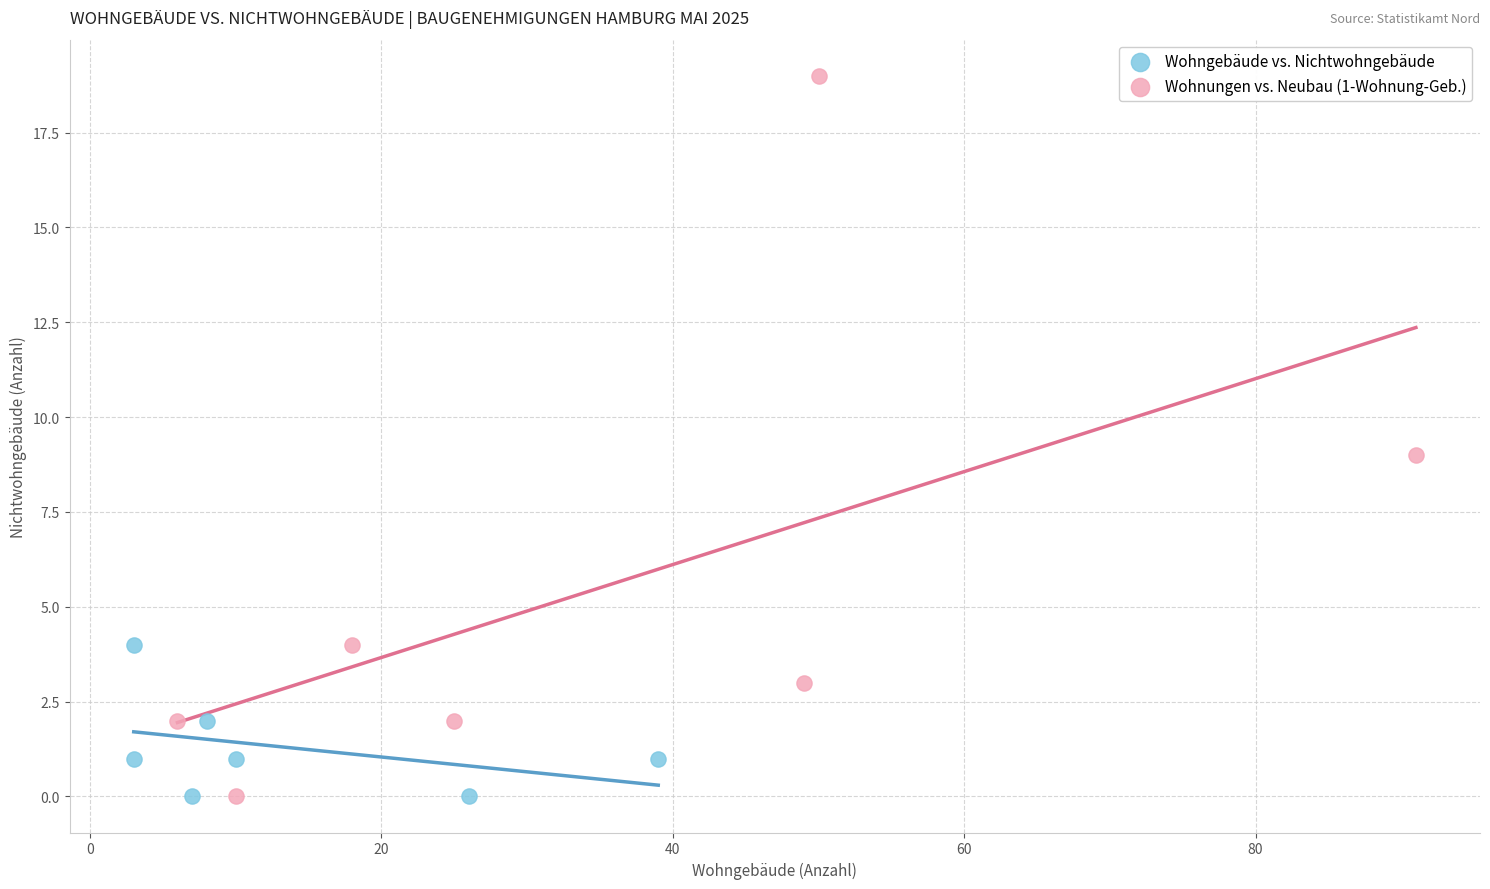

Which series has the largest Y range (max minus min)?

Wohnungen vs. Neubau (1-Wohnung-Geb.)